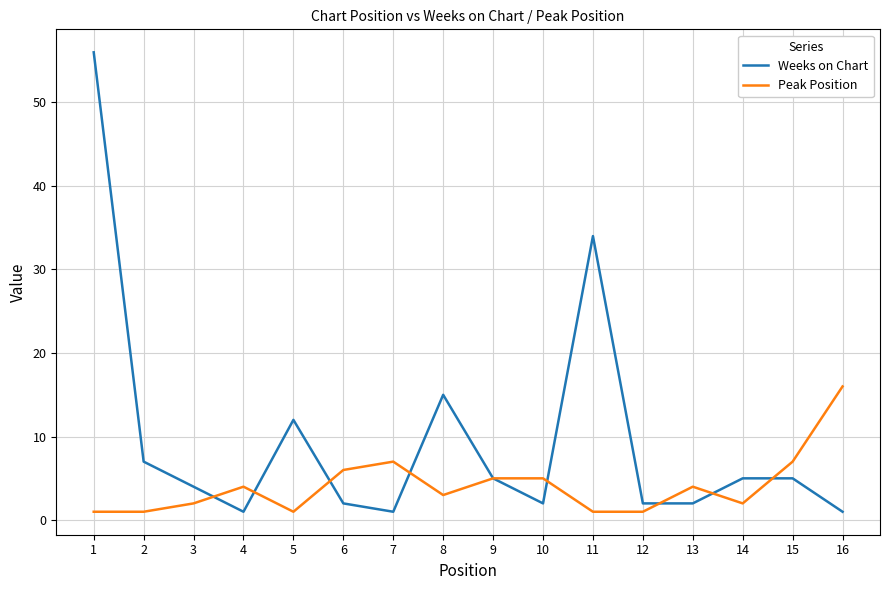

List the series in order of their overall mean, lowest first.

Peak Position, Weeks on Chart